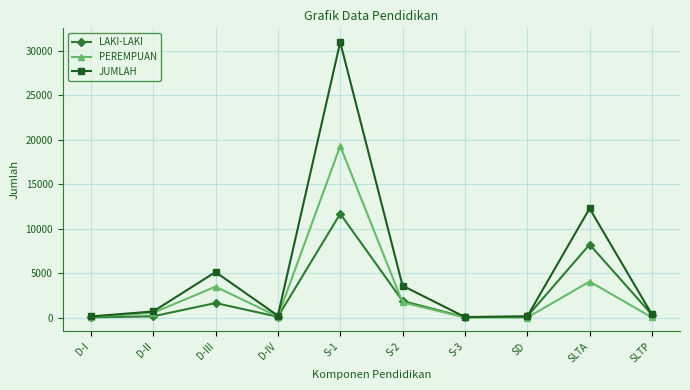

What is the sum of the LAKI-LAKI values at SD and D-II?

278